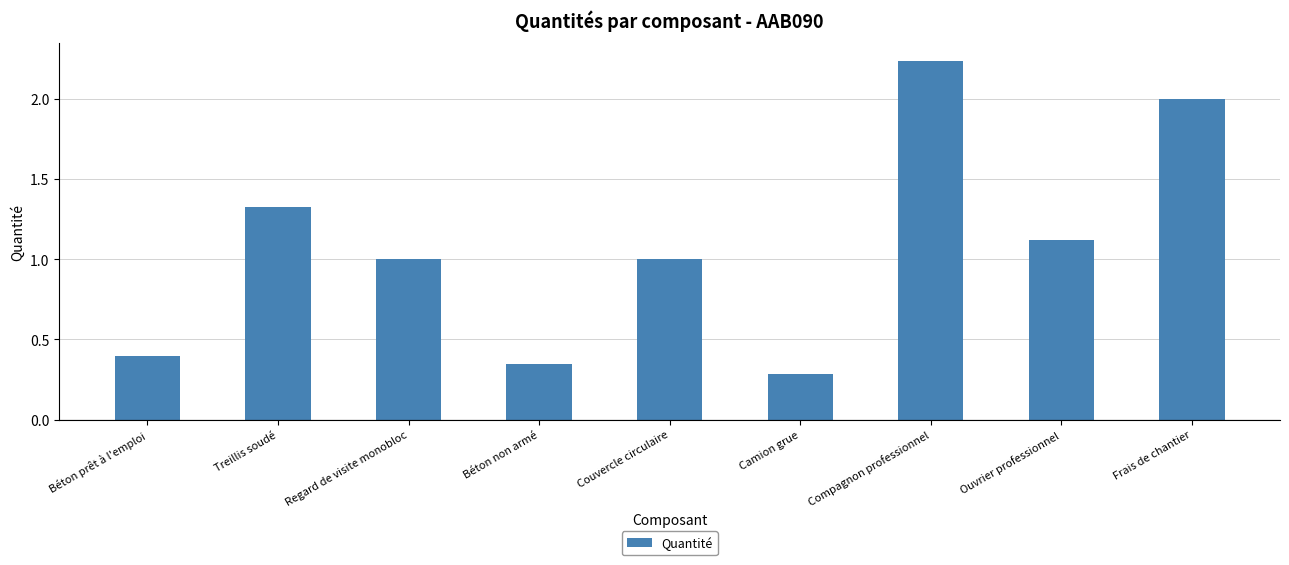

The value at Couvercle circulaire is 1.4. True or false?

False